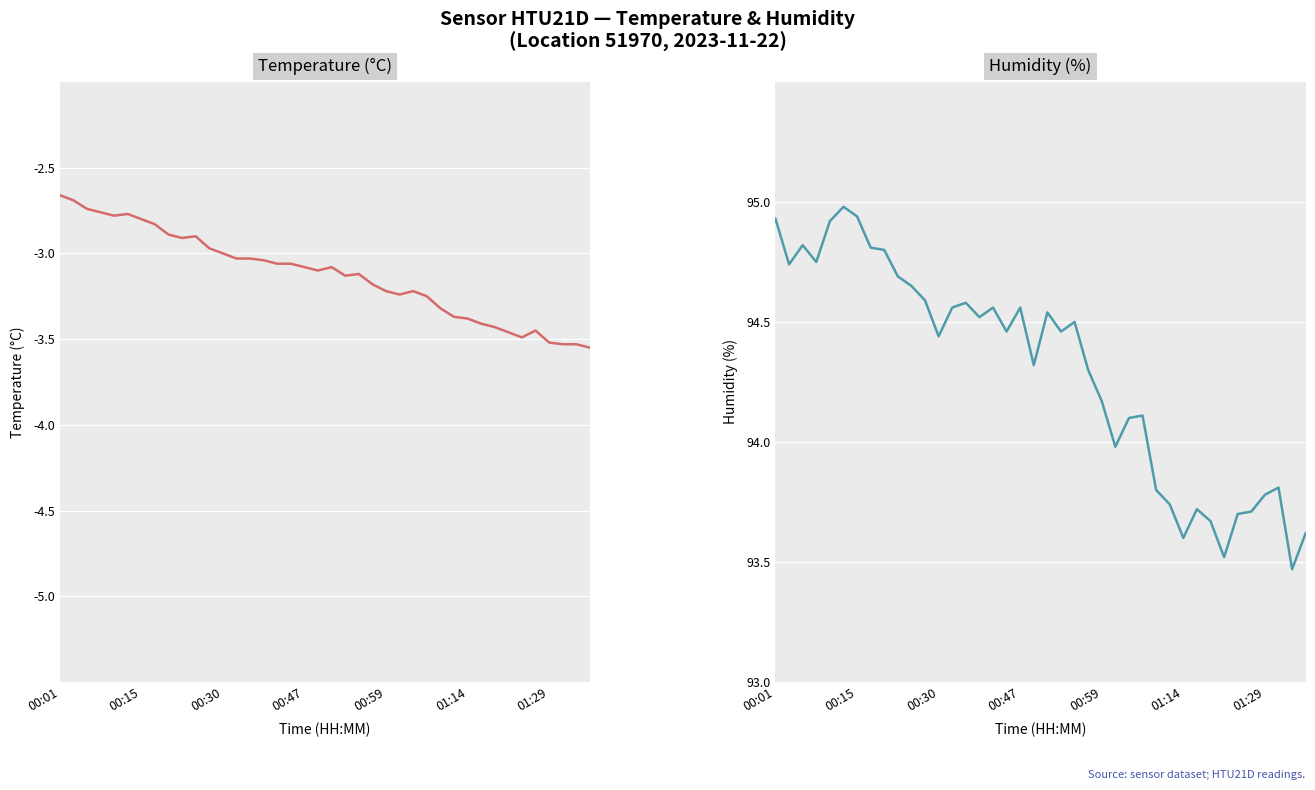

What is the difference between the Humidity (%) values at 27 and 33?

0.6